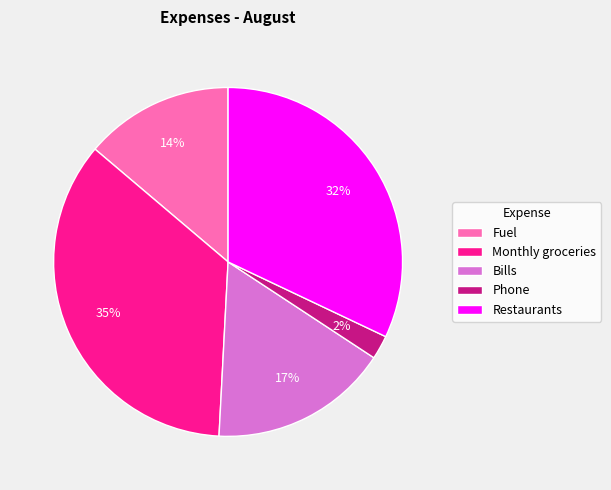

To the nearest percent, what is the combined percentage of Bills and Monthly groceries?

52%